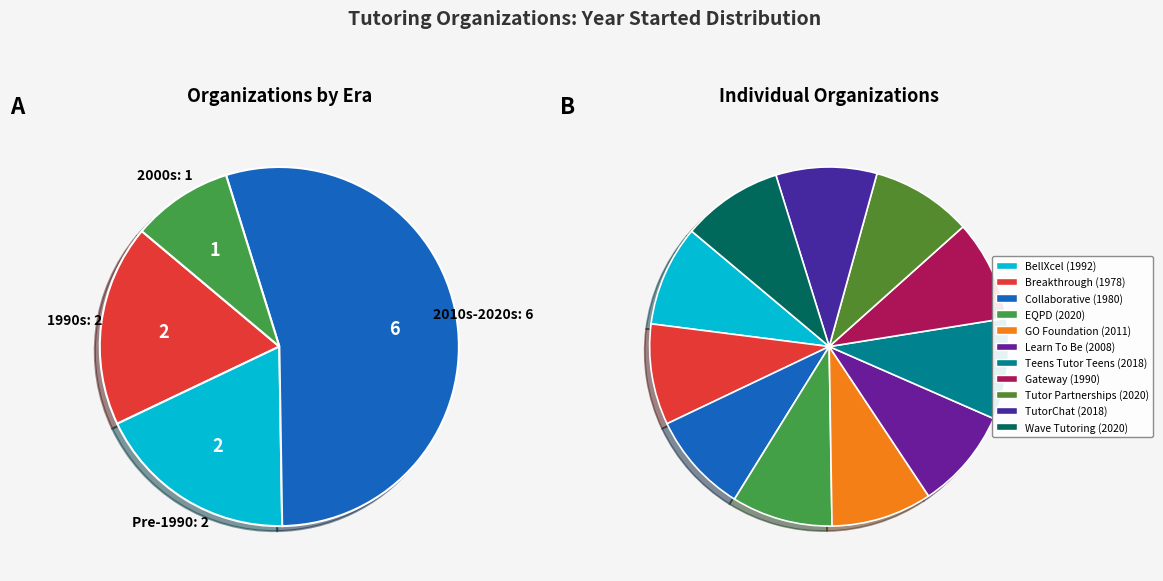

To the nearest percent, what percentage of the pie is Breakthrough Collaborative?

9%